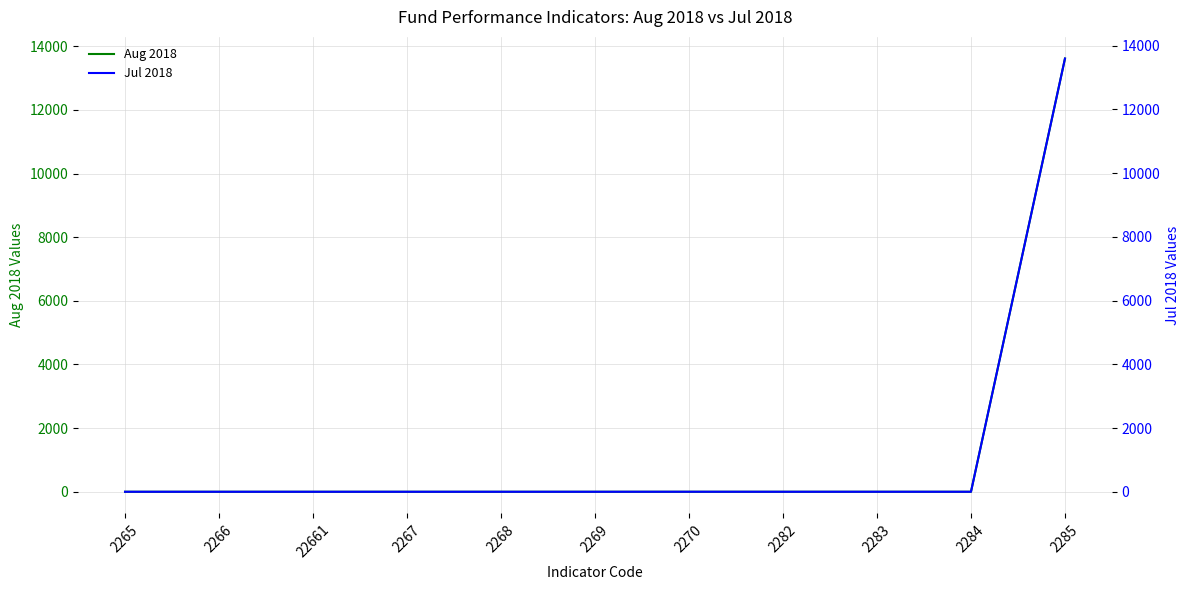

What is the maximum value for Jul 2018?

13590.6